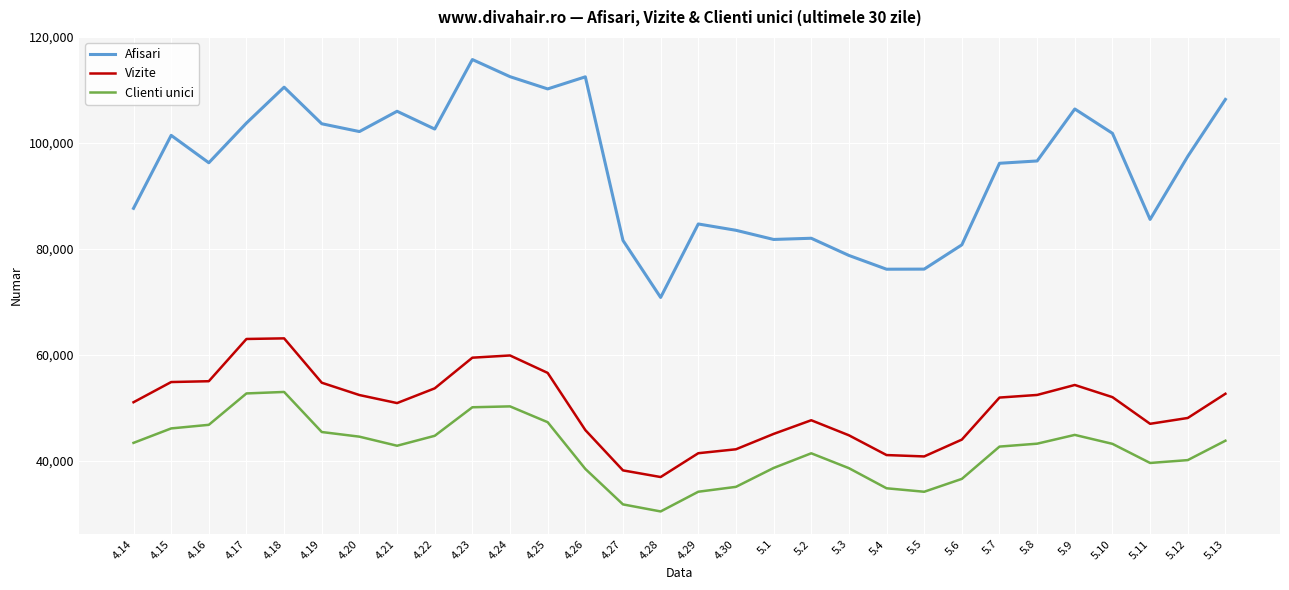

At how many categories does at least one series exceed 45048?

30